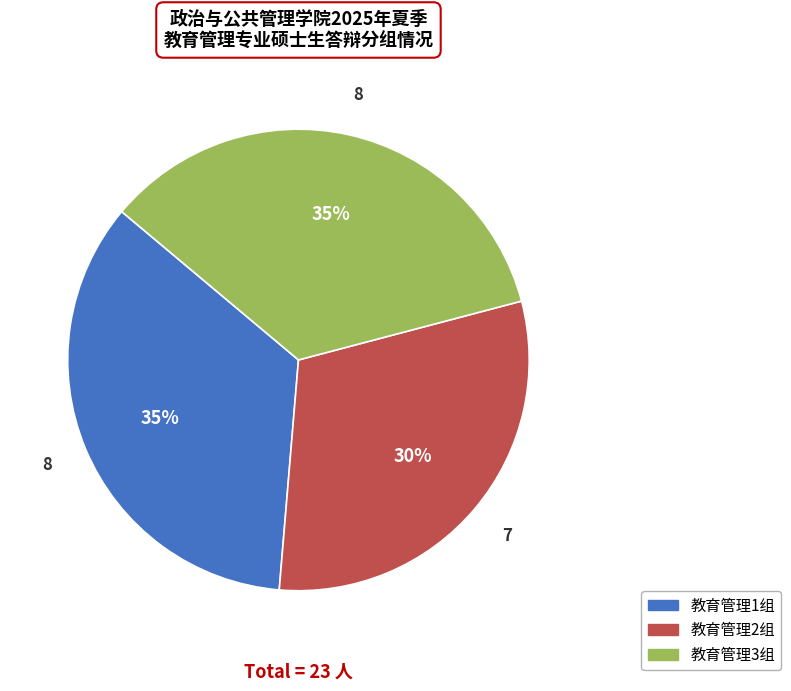

Does 教育管理3组 represent more than half of the total?

No